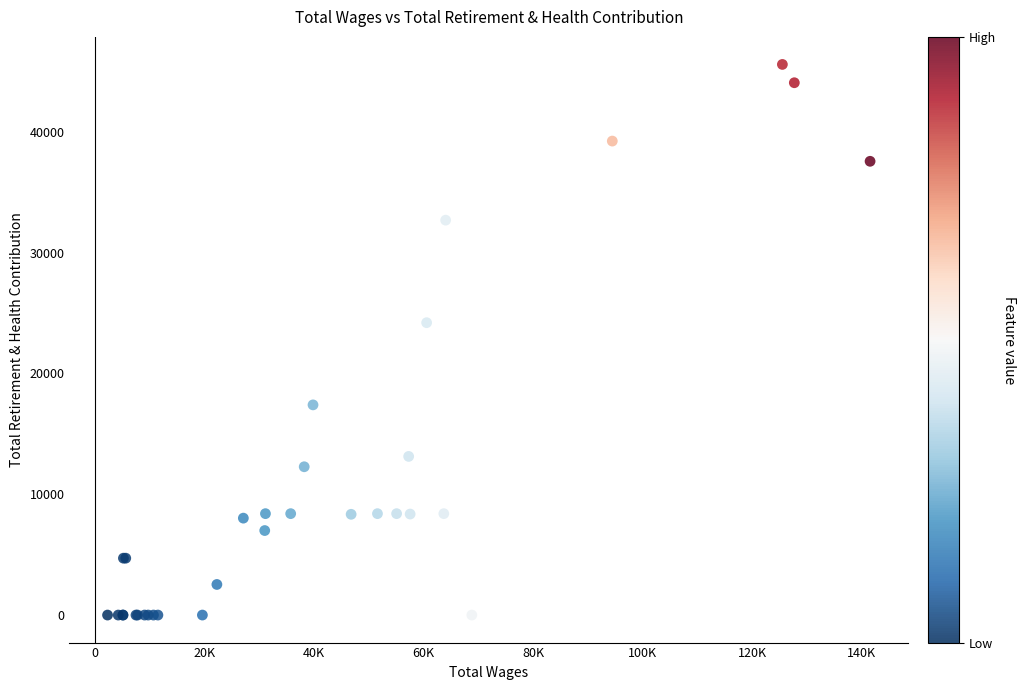

What Y value in the scatter plot is closest to 22795?

24206